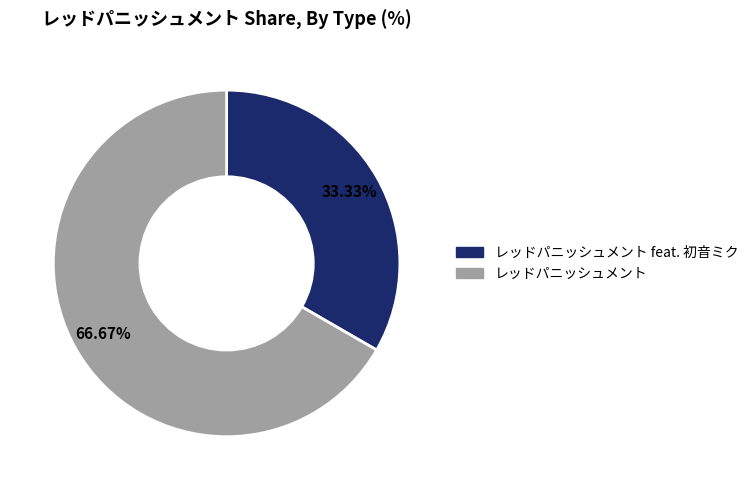

Combined, do レッドパニッシュメント and レッドパニッシュメント feat. 初音ミク account for over 50%?

Yes